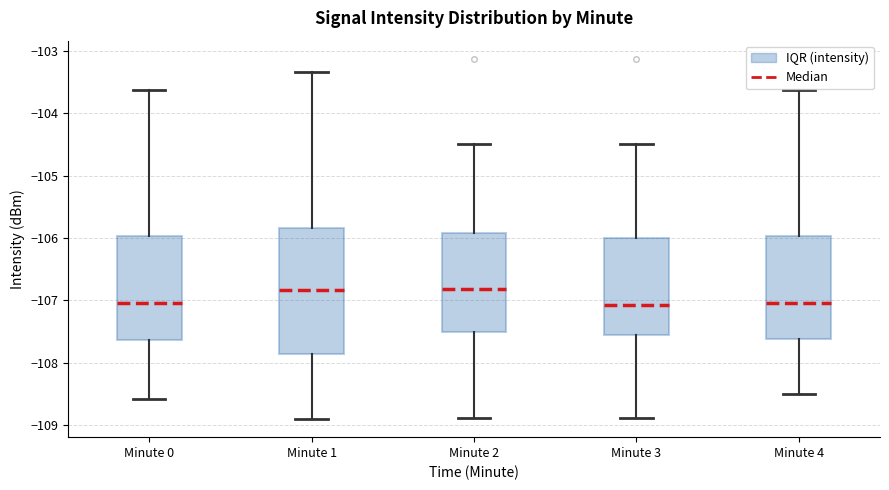

Reading left to right, read every box against the y-axis: the position of its median line, the range the box covers, and the ends of its whiskers. The values are not printed on the chart, so give them approximately, as read against the axis.

Minute 0: median -107.0, box -107.6 to -106.0, whiskers -108.6 to -103.6
Minute 1: median -106.8, box -107.9 to -105.8, whiskers -108.9 to -103.3
Minute 2: median -106.8, box -107.5 to -105.9, whiskers -108.9 to -104.5
Minute 3: median -107.1, box -107.6 to -106.0, whiskers -108.9 to -104.5
Minute 4: median -107.0, box -107.6 to -106.0, whiskers -108.5 to -103.6